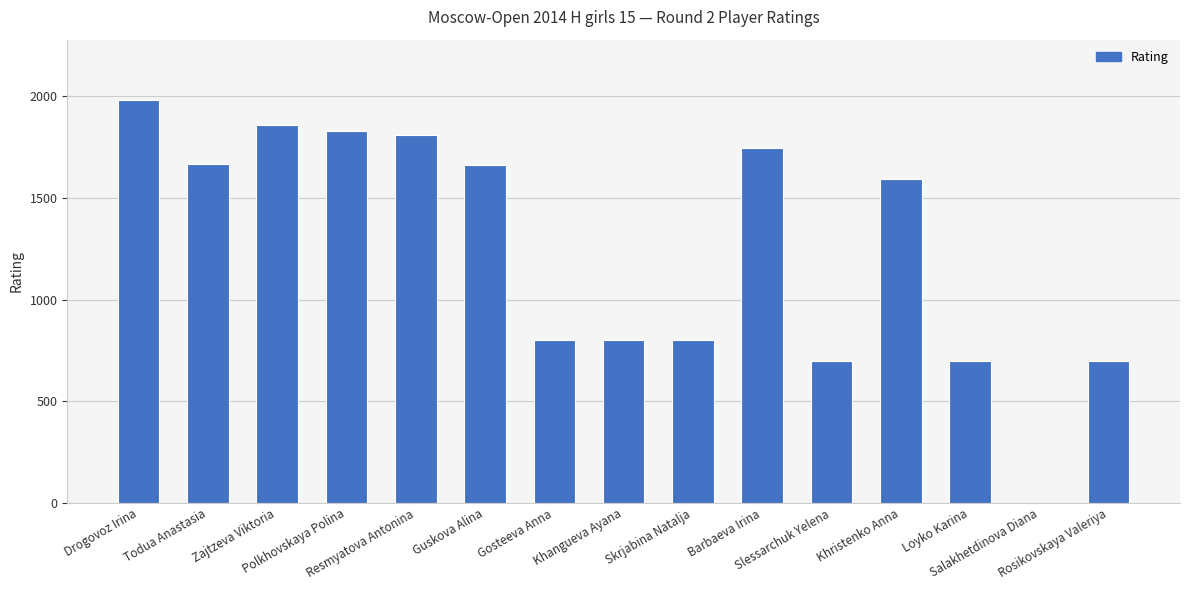

How many data points does each series have?

15